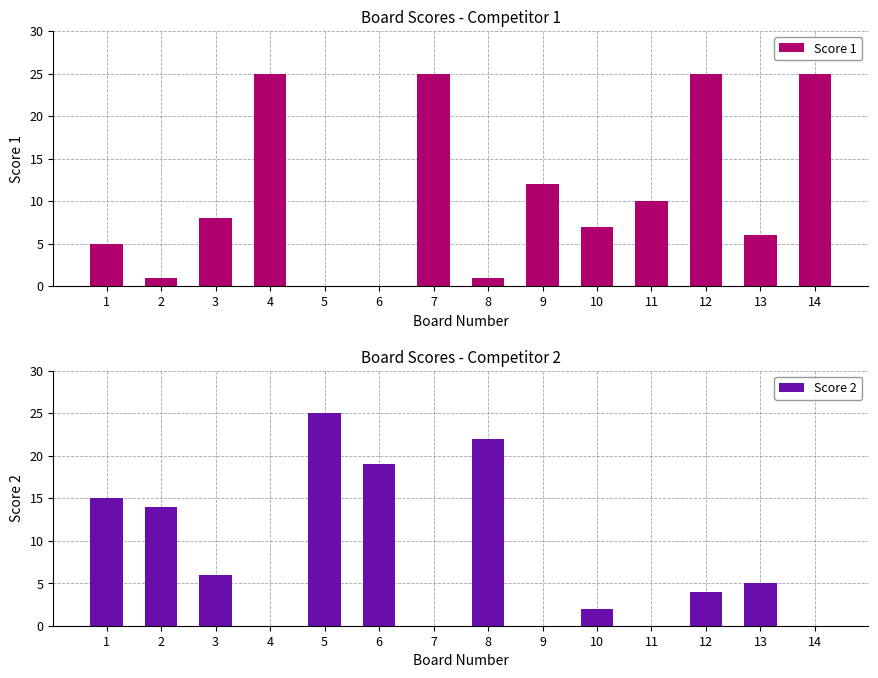

At 9, list the series in order from largest to smallest.

Score 1, Score 2